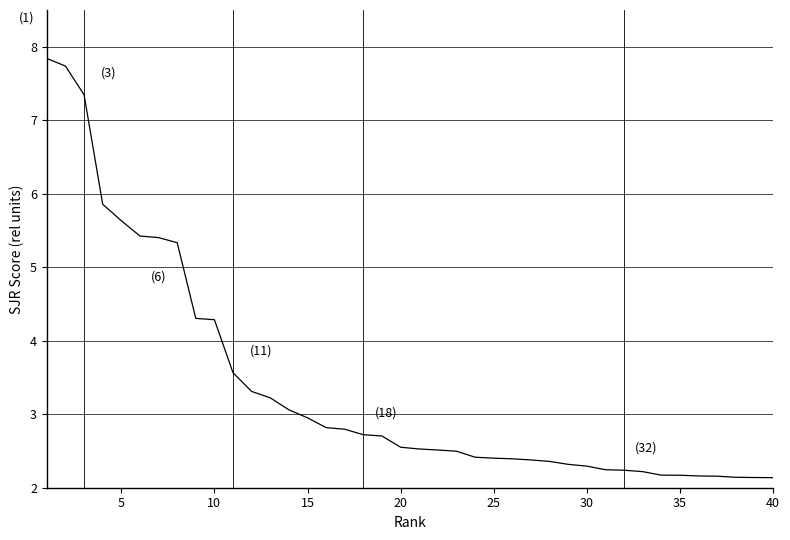

What is the difference between the maximum and minimum values?

5.7